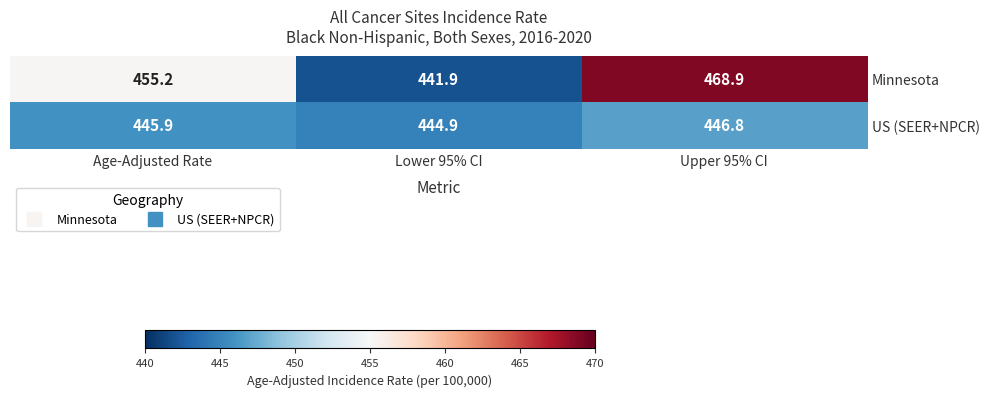

Which series has the largest range (max minus min)?

Minnesota